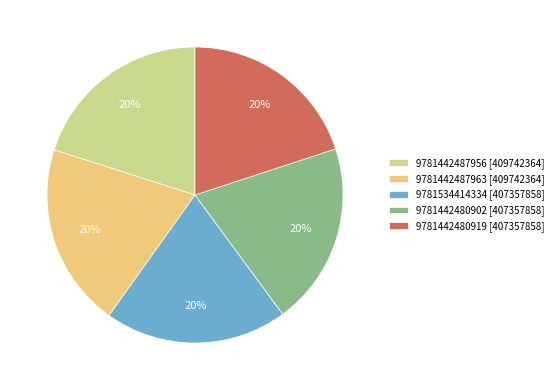

The 9781442487963 slice represents 30% of the pie. True or false?

False